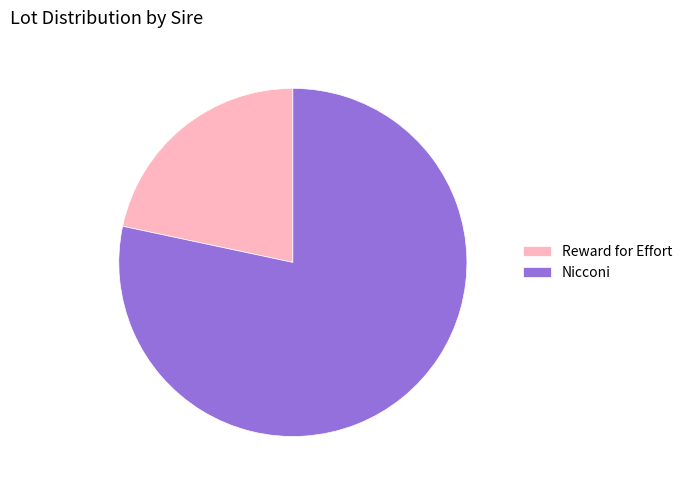

Is there any slice that represents more than half of the pie?

Yes